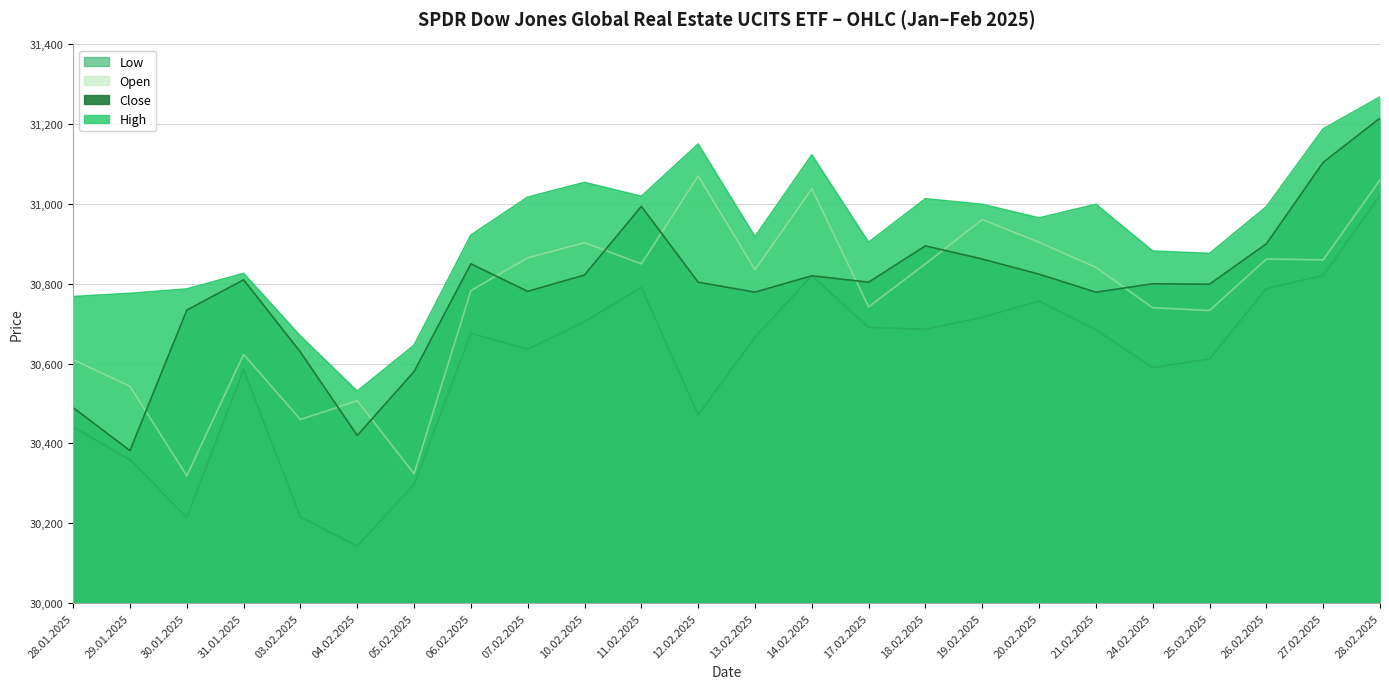

What is the difference between the second highest and minimum values in the High series?

657